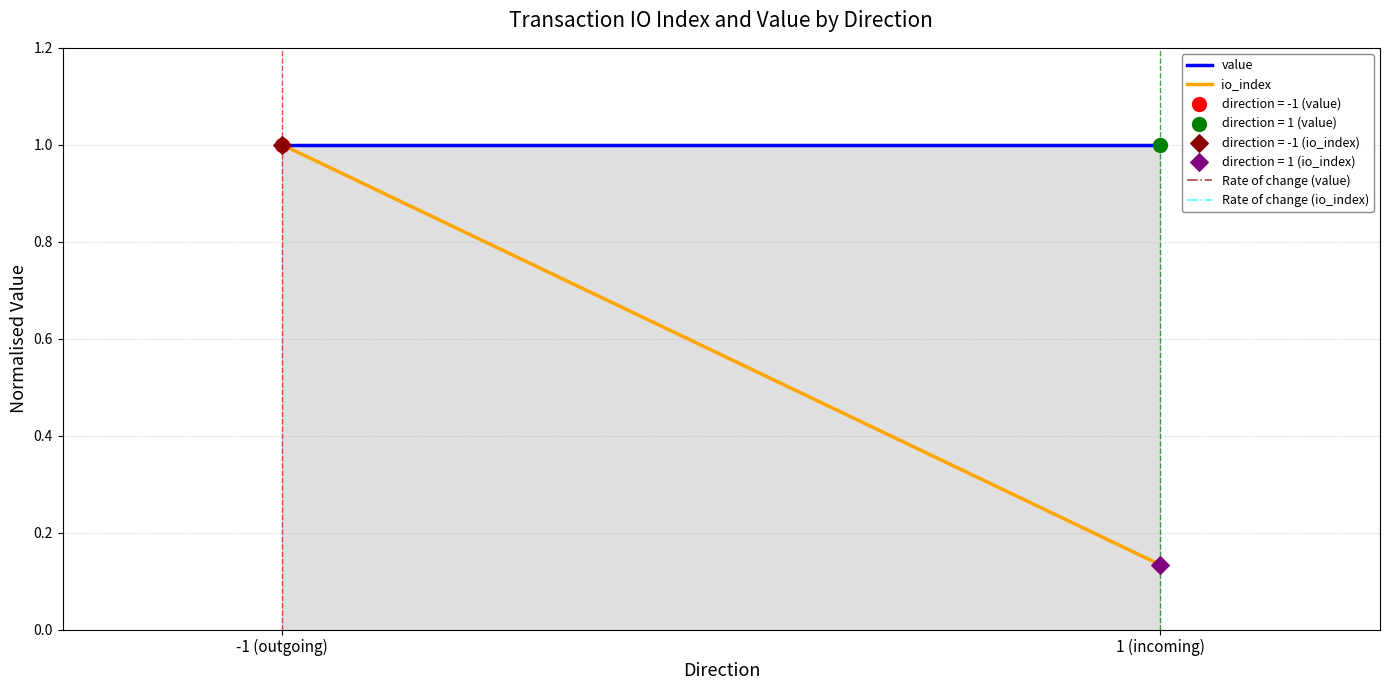

Which series reaches the maximum Y coordinate?

value